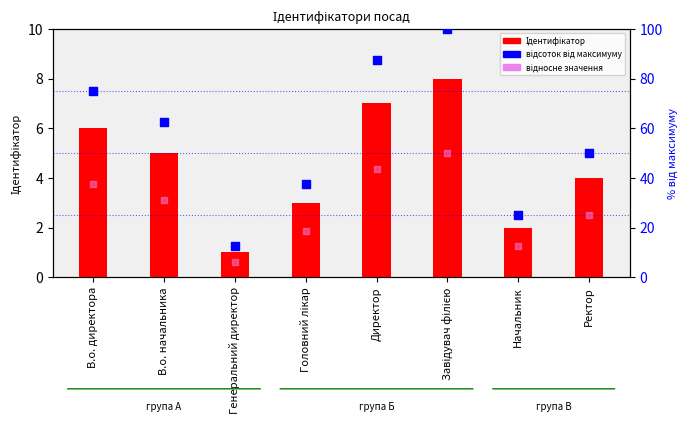

Which series contains the lowest Y value?

Ідентифікатор